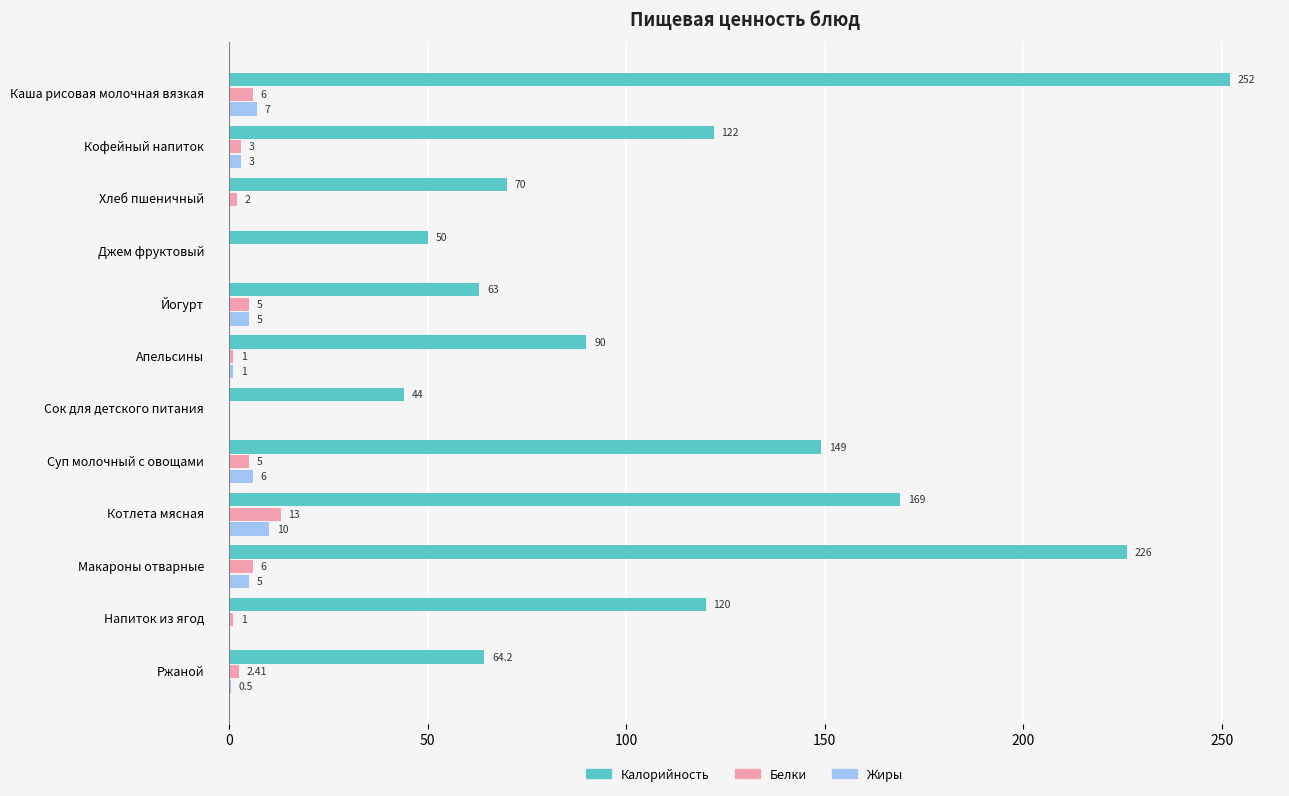

What is the sum of the Калорийность values at Апельсины and Каша рисовая молочная вязкая?

342.0